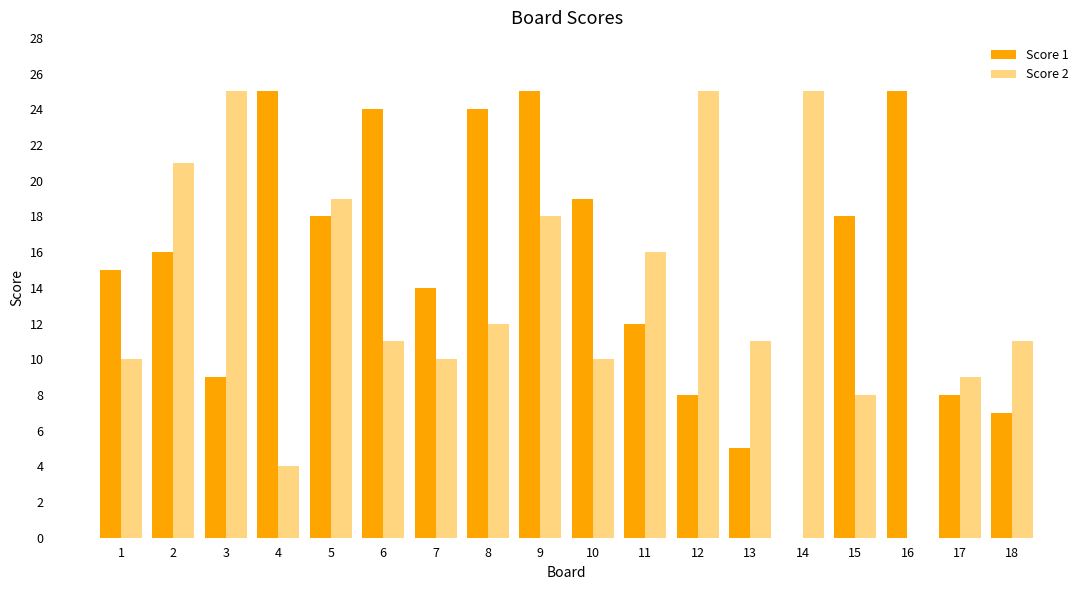

Are the bars grouped side by side (vs. stacked)?

Yes